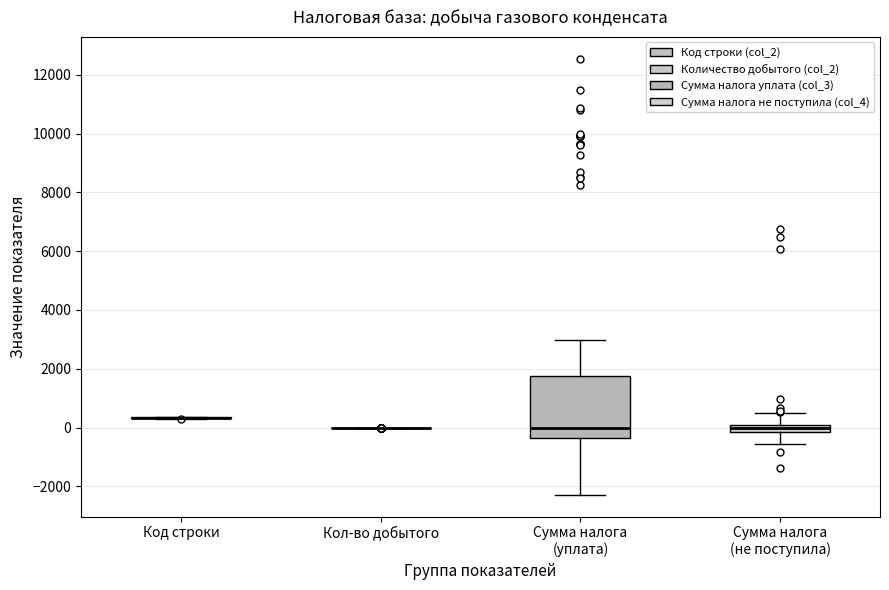

Which box is the tallest, from its lower edge to its upper edge?

Сумма налога (уплата)